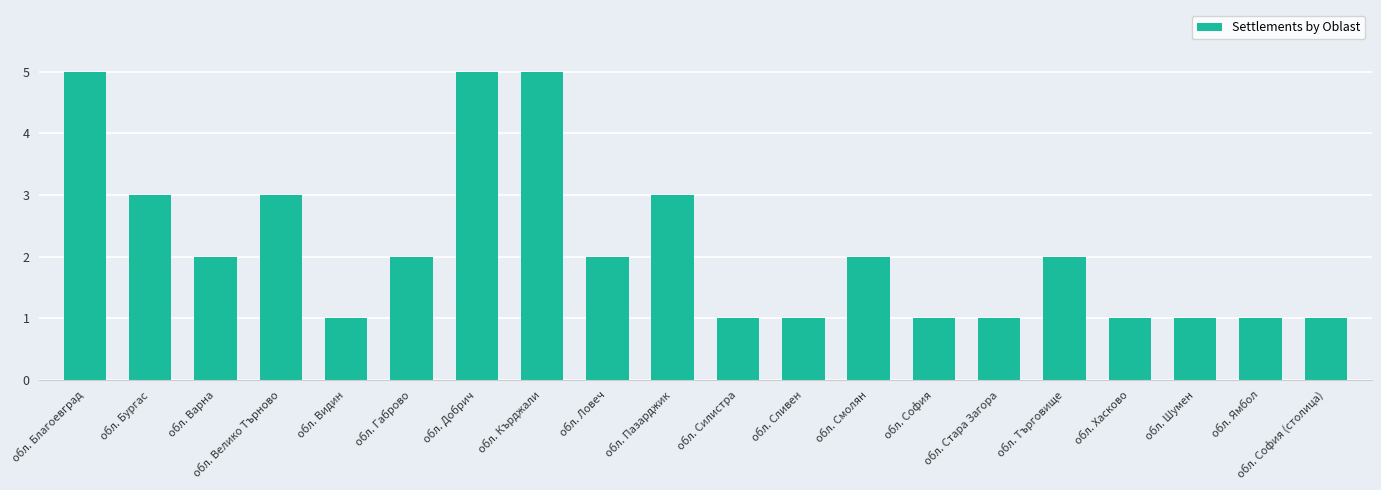

What is the sum of all values?

43